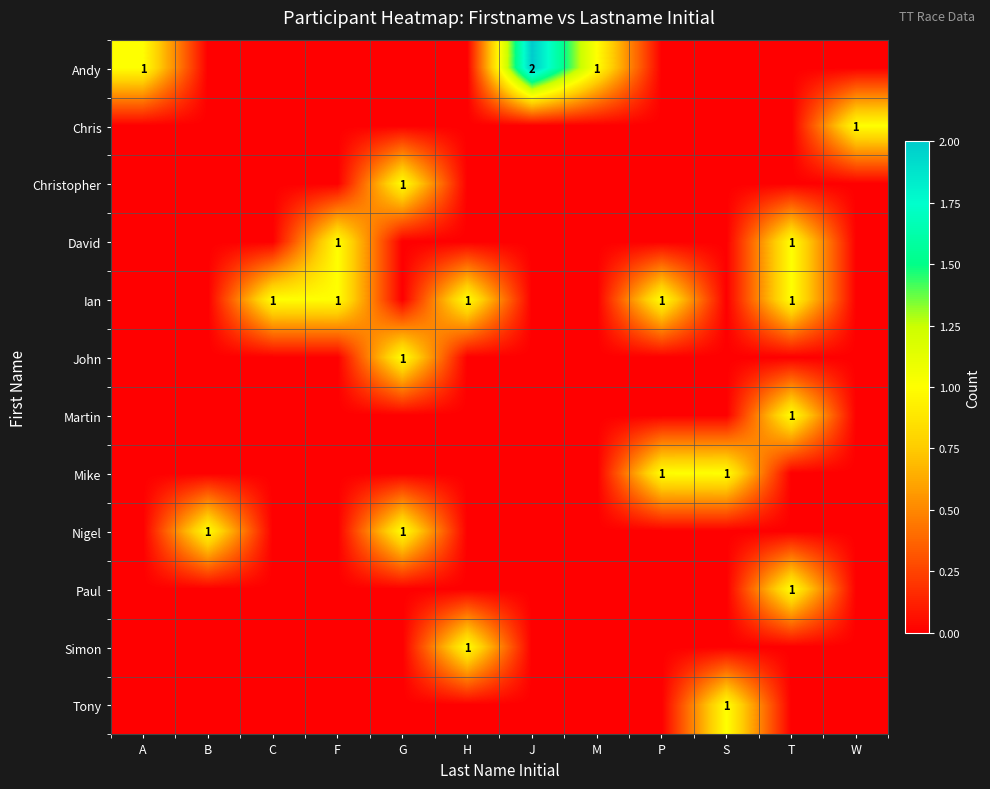

Which label corresponds to the smallest value in the chart?

B